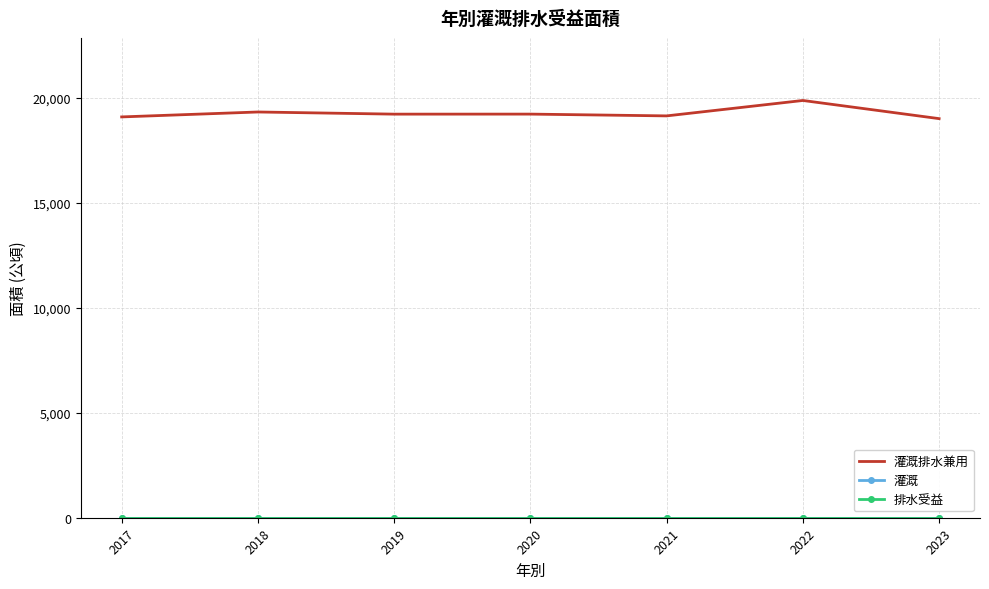

How many lines are shown in the chart?

3